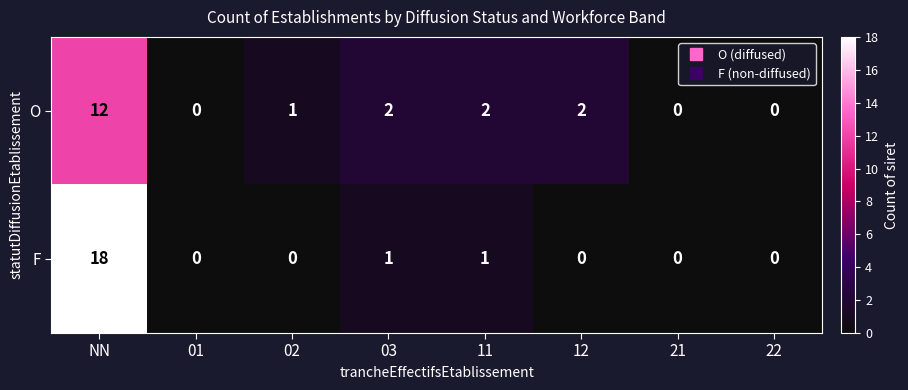

The F series shows 12 at 22. True or false?

False